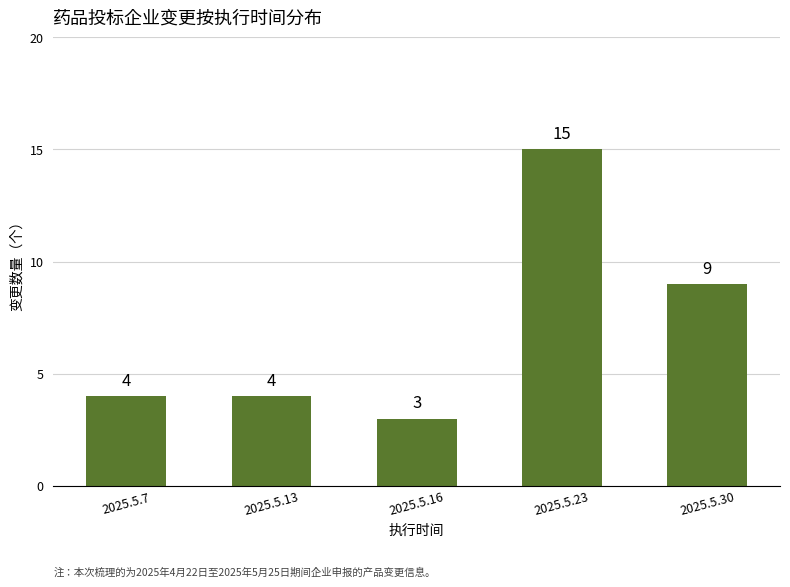

What is the change in value from 2025.5.16 to 2025.5.30?

+6